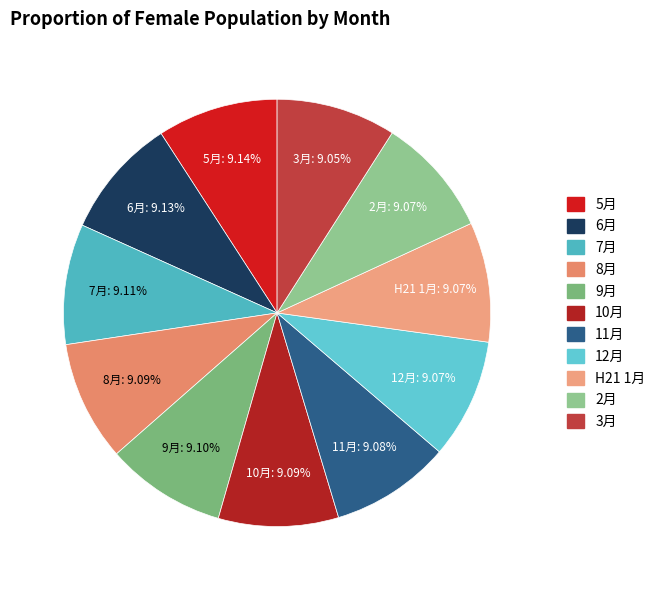

Does 11月 represent more than half of the total?

No